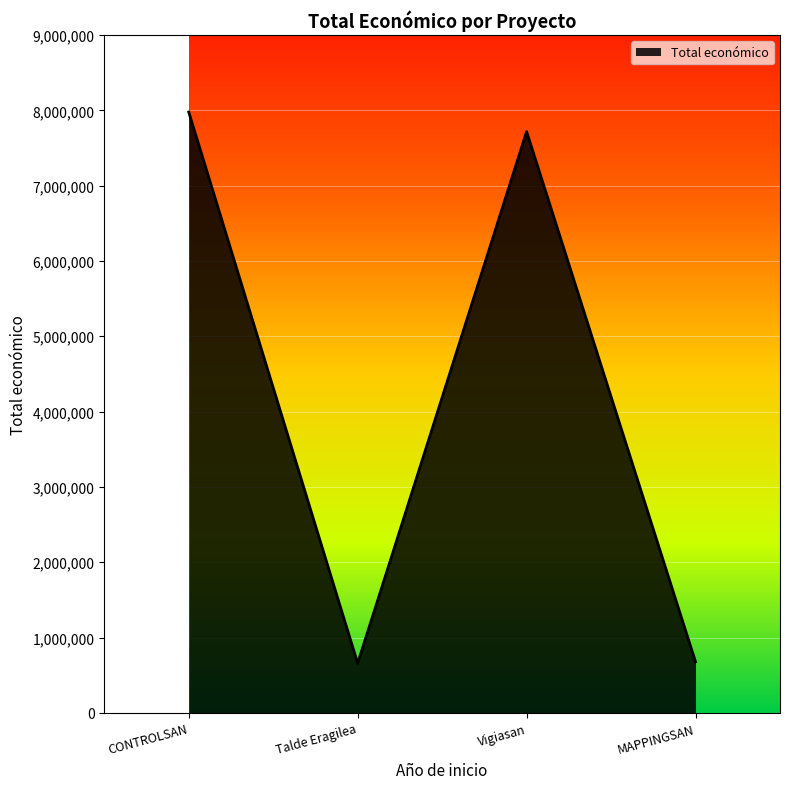

What is the difference between the maximum and minimum values?

7319700